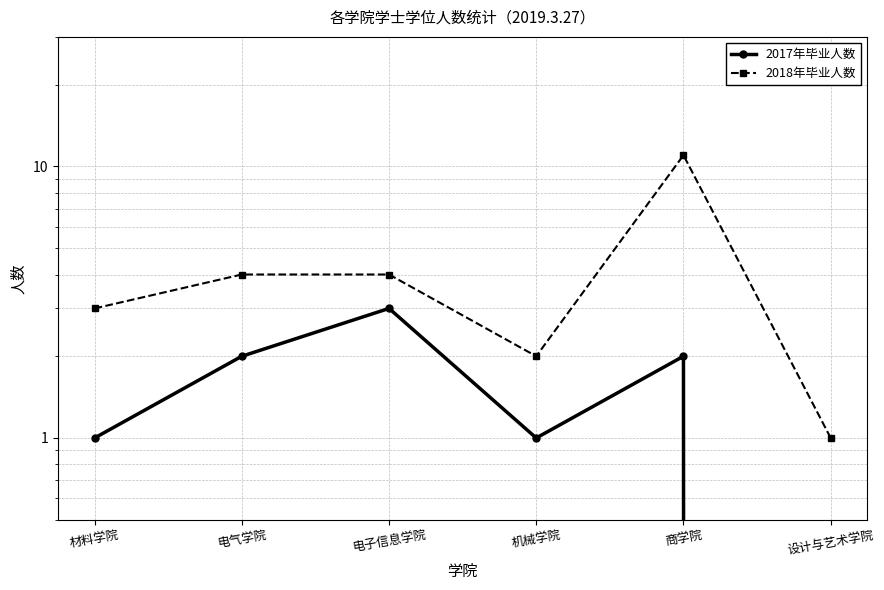

What position from the right is 电子信息学院?

4